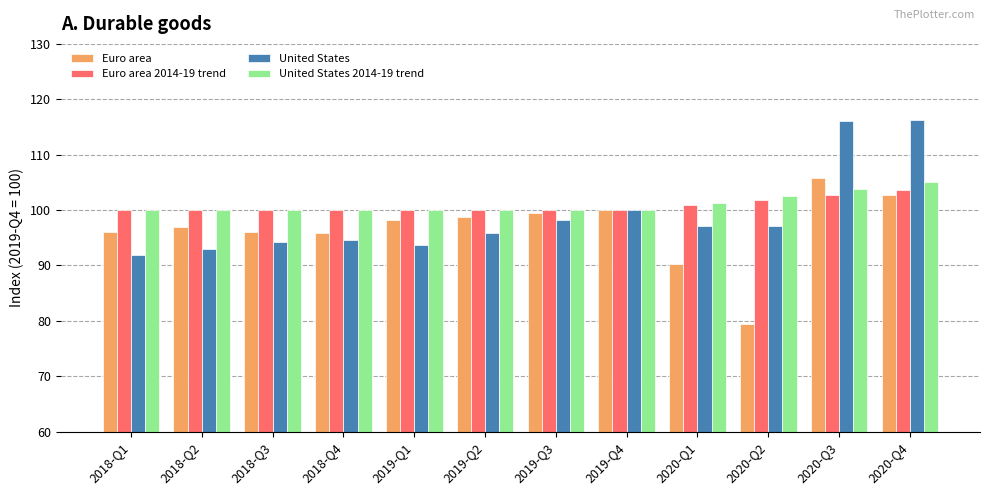

List the series in order of their peak value, lowest first.

Euro area 2014-19 trend, United States 2014-19 trend, Euro area, United States